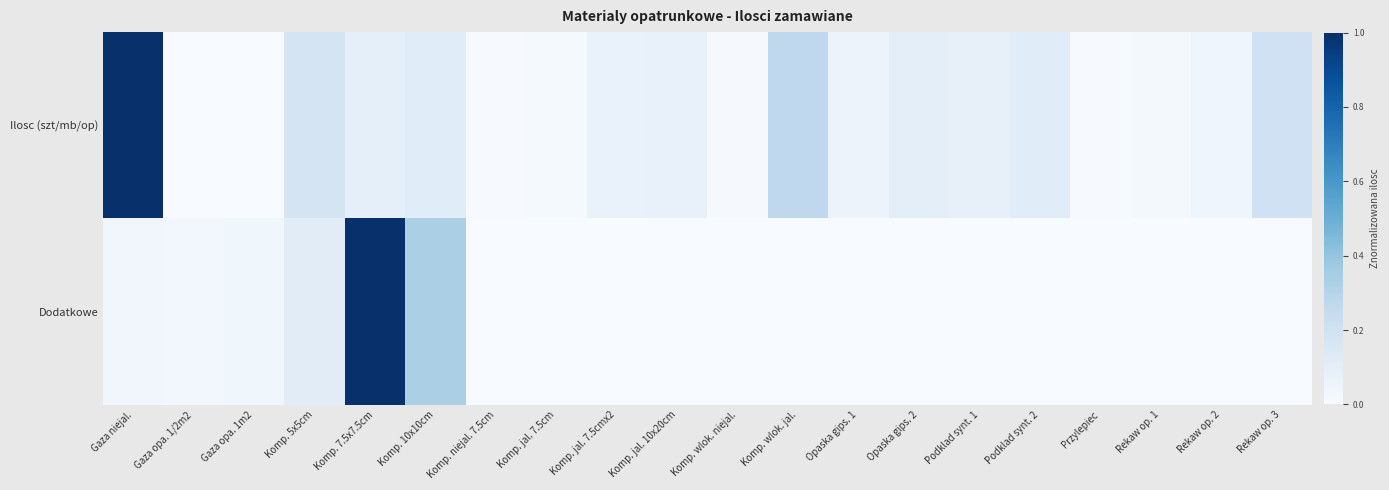

At which category is the sum across all series the highest?

Komp. 7.5x7.5cm